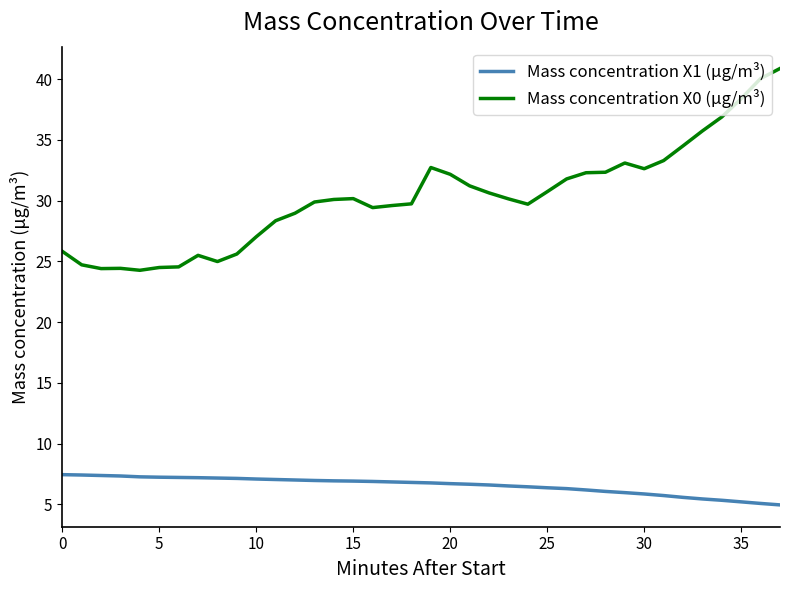

List the series in order of their peak value, highest first.

Mass concentration X0 (μg/m³), Mass concentration X1 (μg/m³)